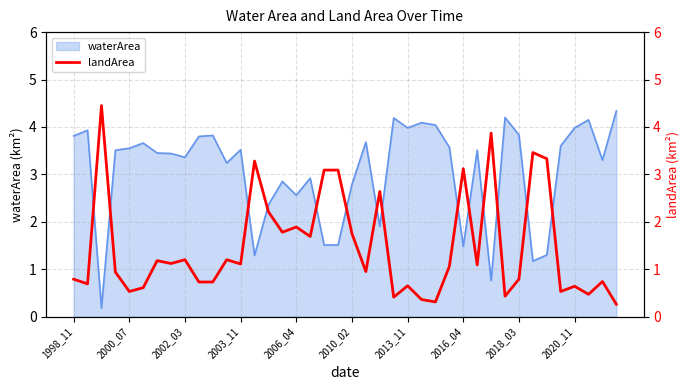

What position from the right is 11?

29